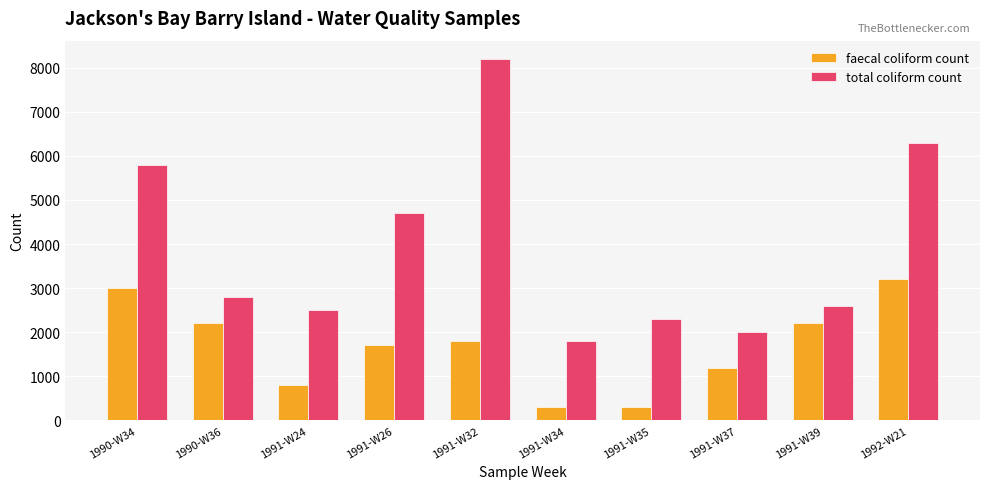

How many bars are there in total?

20